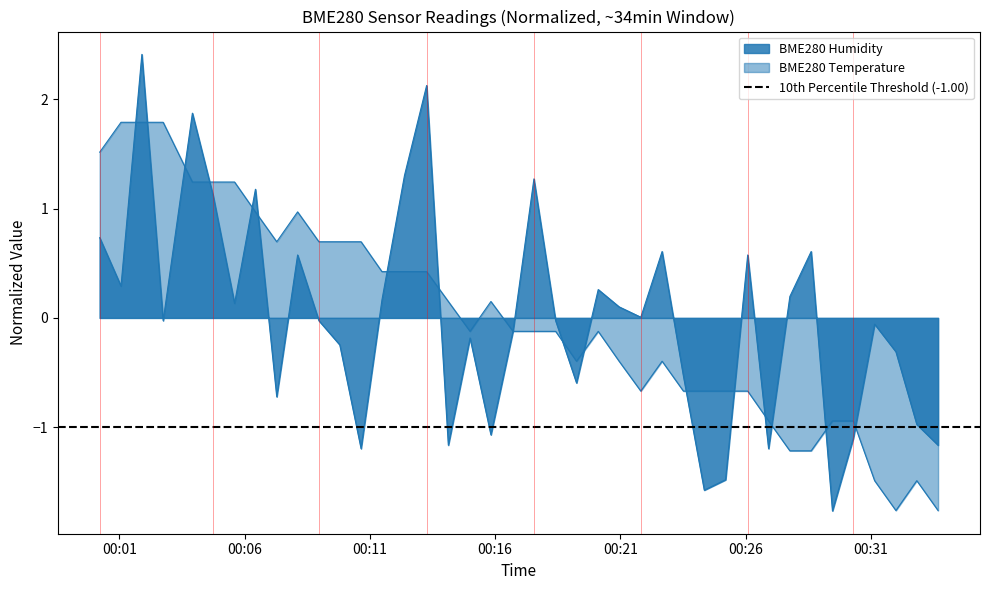

In BME280_humidity, how many points are higher than both neighbors (excluding endpoints)?

12